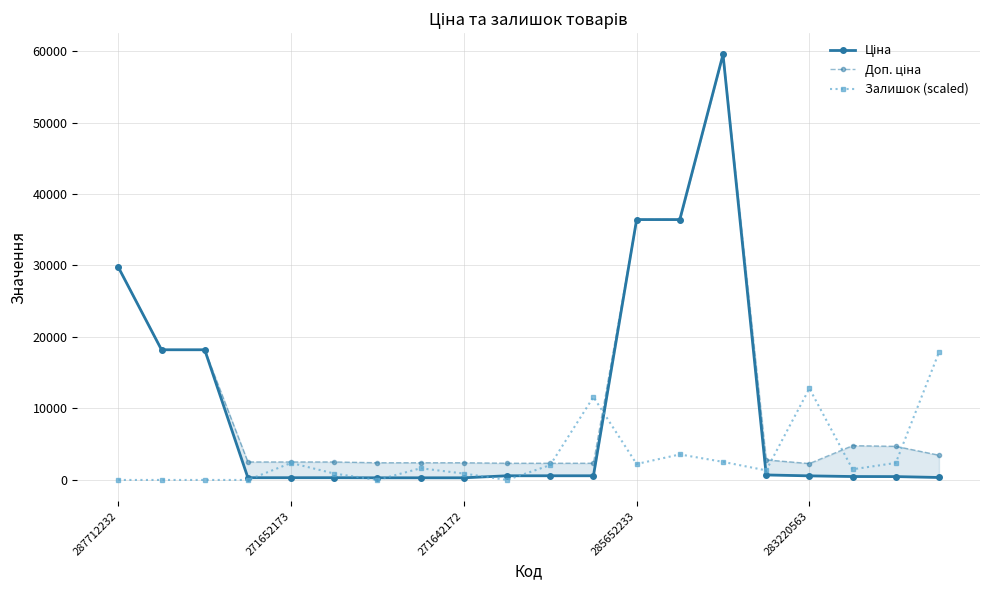

The value of Доп. ціна at 18 is 3157.6. True or false?

False